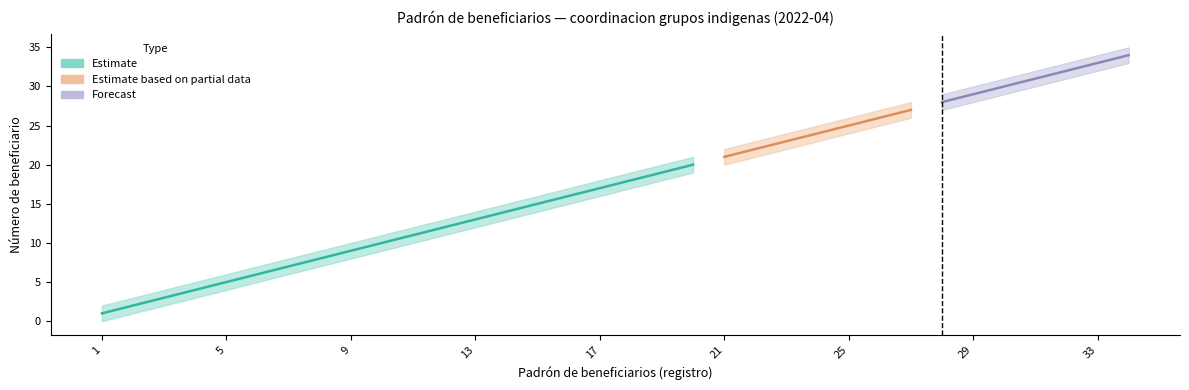

Reading left to right, transcribe all the data shown in this chart.

Padrón de beneficiarios: 1=1	2=2	3=3	4=4	5=5	6=6	7=7	8=8	9=9	10=10	11=11	12=12	13=13	14=14	15=15	16=16	17=17	18=18	19=19	20=20	21=21	22=22	23=23	24=24	25=25	26=26	27=27	28=28	29=29	30=30	31=31	32=32	33=33	34=34
Estimate lower: 1=0	2=1	3=2	4=3	5=4	6=5	7=6	8=7	9=8	10=9	11=10	12=11	13=12	14=13	15=14	16=15	17=16	18=17	19=18	20=19	21=20	22=21	23=22	24=23	25=24	26=25	27=26	28=27	29=28	30=29	31=30	32=31	33=32	34=33
Estimate upper: 1=2	2=3	3=4	4=5	5=6	6=7	7=8	8=9	9=10	10=11	11=12	12=13	13=14	14=15	15=16	16=17	17=18	18=19	19=20	20=21	21=22	22=23	23=24	24=25	25=26	26=27	27=28	28=29	29=30	30=31	31=32	32=33	33=34	34=35